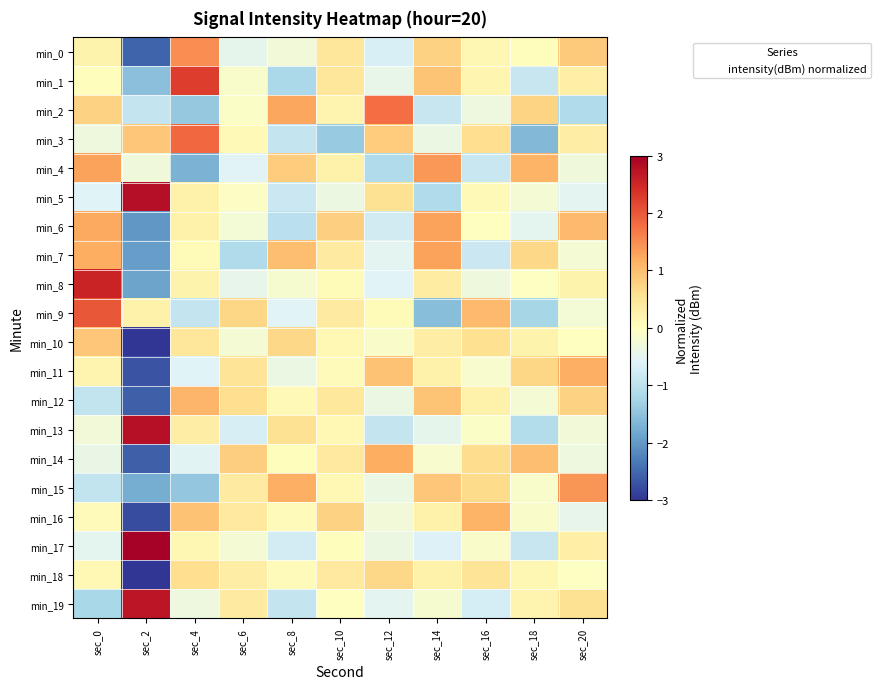

How many distinct data groups are displayed?

20